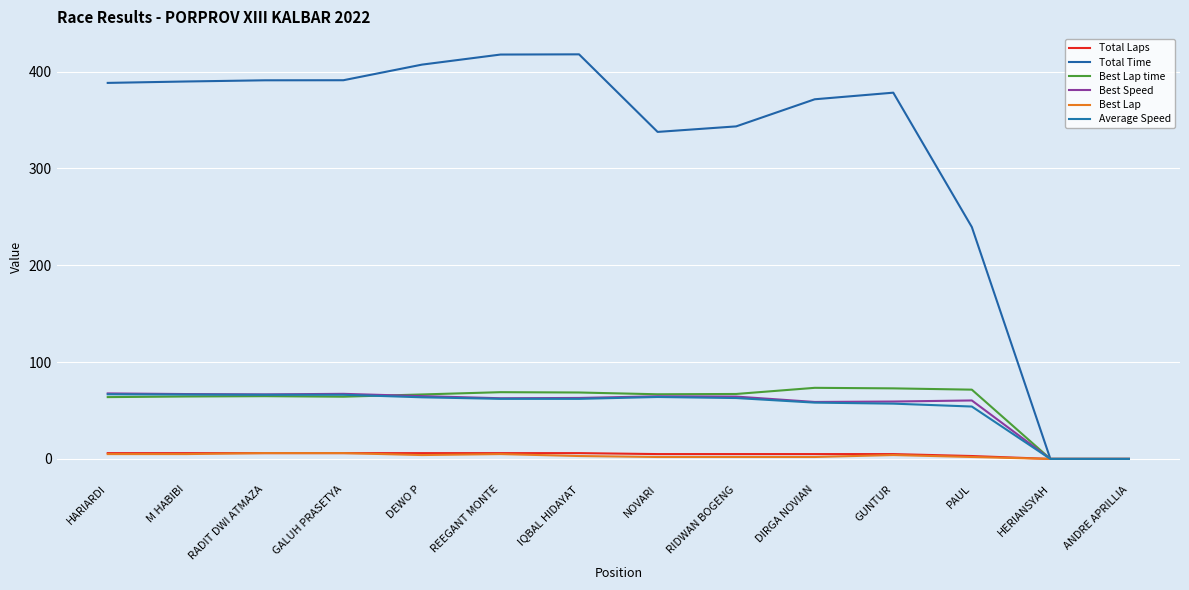

How many lines are shown in the chart?

6